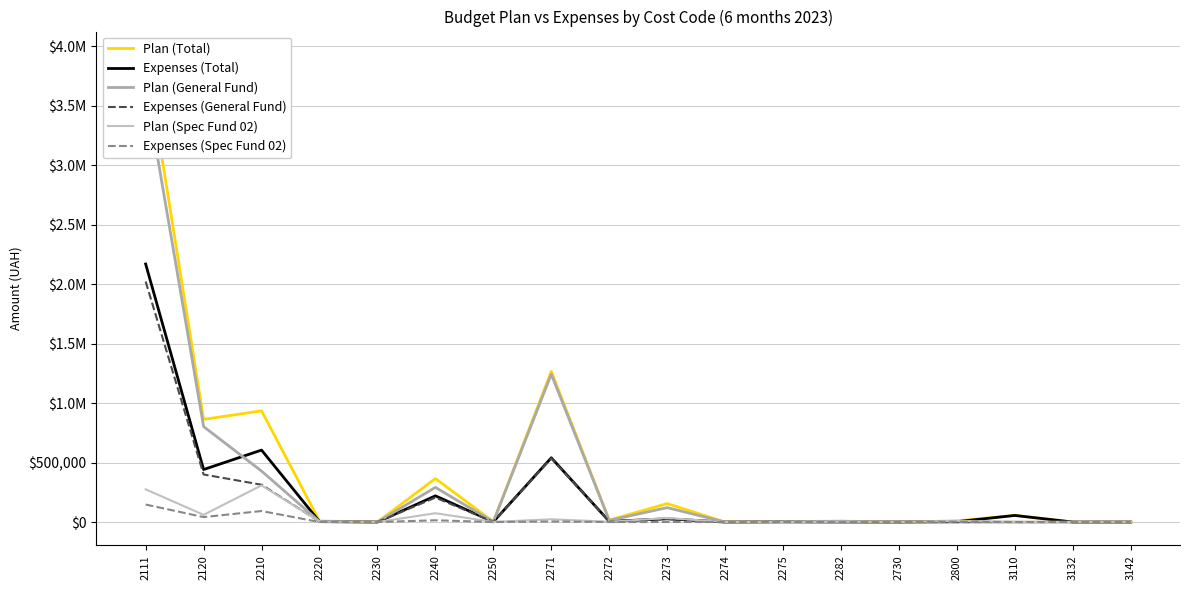

Reading left to right, transcribe all the data shown in this chart.

Plan (Total): 2111=3927330.0	2120=862970.0	2210=935137.6	2220=9000.0	2230=0.0	2240=365800.0	2250=3000.0	2271=1266200.0	2272=16420.0	2273=155200.0	2274=0.0	2275=3600.0	2282=8000.0	2730=0.0	2800=10000.0	3110=55550.0	3132=0.0	3142=0.0
Expenses (Total): 2111=2169312.6	2120=441498.7	2210=604923.0	2220=3782.3	2230=0.0	2240=220393.1	2250=1787.0	2271=540107.1	2272=5829.4	2273=27091.8	2274=0.0	2275=1394.4	2282=470.0	2730=0.0	2800=3173.0	3110=55550.0	3132=0.0	3142=0.0
Plan (General Fund): 2111=3652330.0	2120=802470.0	2210=428400.0	2220=4000.0	2230=0.0	2240=291500.0	2250=2000.0	2271=1242800.0	2272=14000.0	2273=121200.0	2274=0.0	2275=3600.0	2282=6000.0	2730=0.0	2800=0.0	3110=0.0	3132=0.0	3142=0.0
Expenses (General Fund): 2111=2022129.6	2120=399797.8	2210=313647.9	2220=3782.3	2230=0.0	2240=205624.3	2250=1787.0	2271=535256.7	2272=5709.6	2273=26748.6	2274=0.0	2275=1394.4	2282=470.0	2730=0.0	2800=0.0	3110=0.0	3132=0.0	3142=0.0
Plan (Spec Fund 02): 2111=275000.0	2120=60500.0	2210=308100.0	2220=5000.0	2230=0.0	2240=74300.0	2250=1000.0	2271=23400.0	2272=2420.0	2273=34000.0	2274=0.0	2275=0.0	2282=2000.0	2730=0.0	2800=10000.0	3110=0.0	3132=0.0	3142=0.0
Expenses (Spec Fund 02): 2111=147183.0	2120=41701.0	2210=92637.5	2220=0.0	2230=0.0	2240=14768.8	2250=0.0	2271=4850.4	2272=119.8	2273=343.1	2274=0.0	2275=0.0	2282=0.0	2730=0.0	2800=3173.0	3110=0.0	3132=0.0	3142=0.0